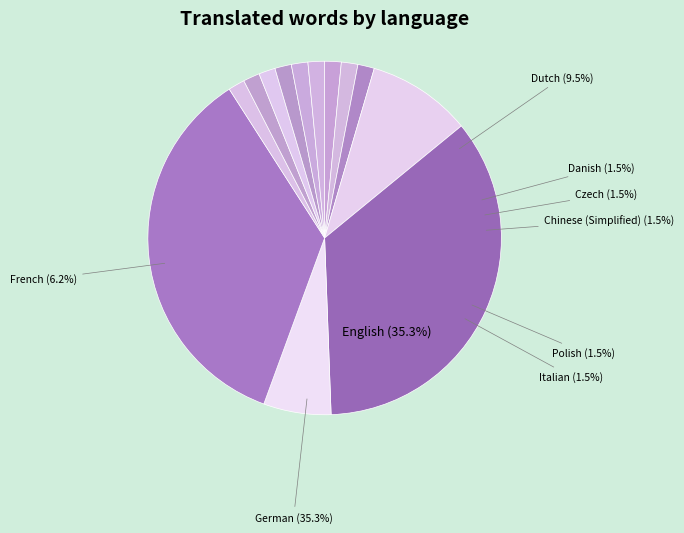

Does Portuguese represent more than half of the total?

No